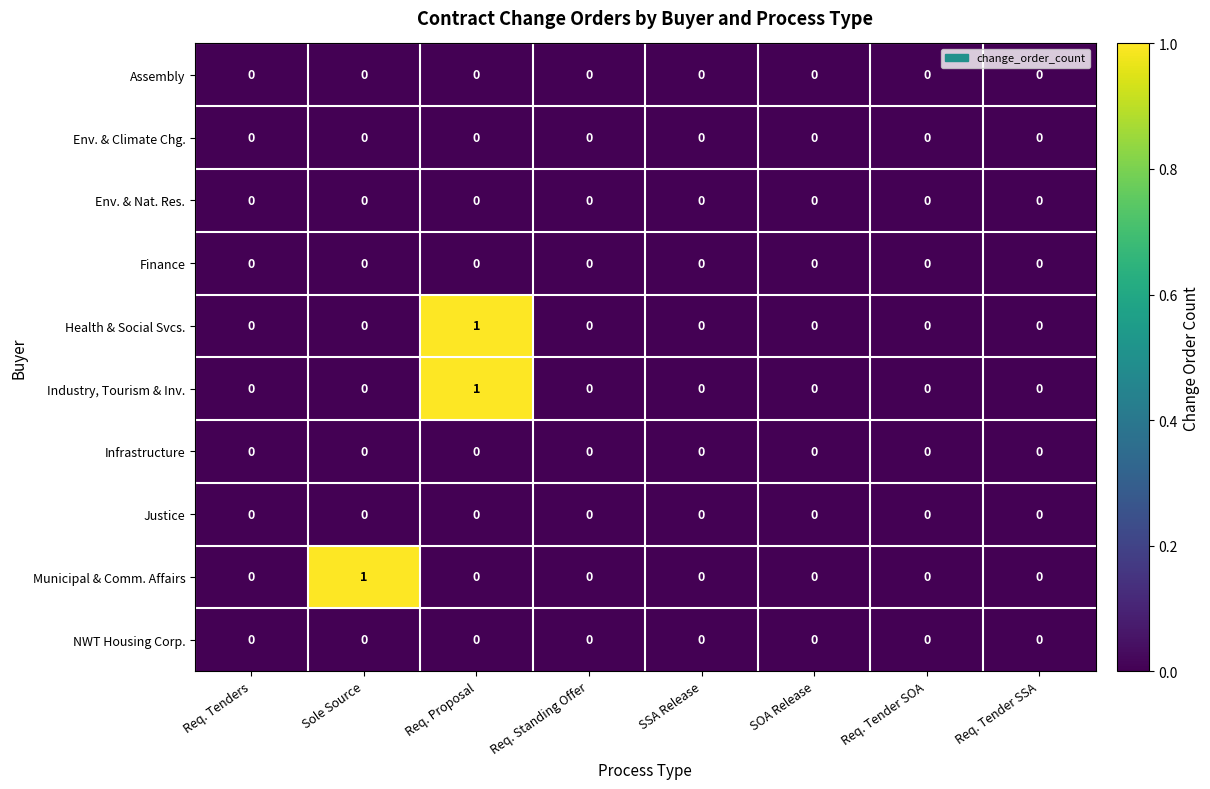

At which label does Municipal & Comm. Affairs reach its peak?

Sole Source